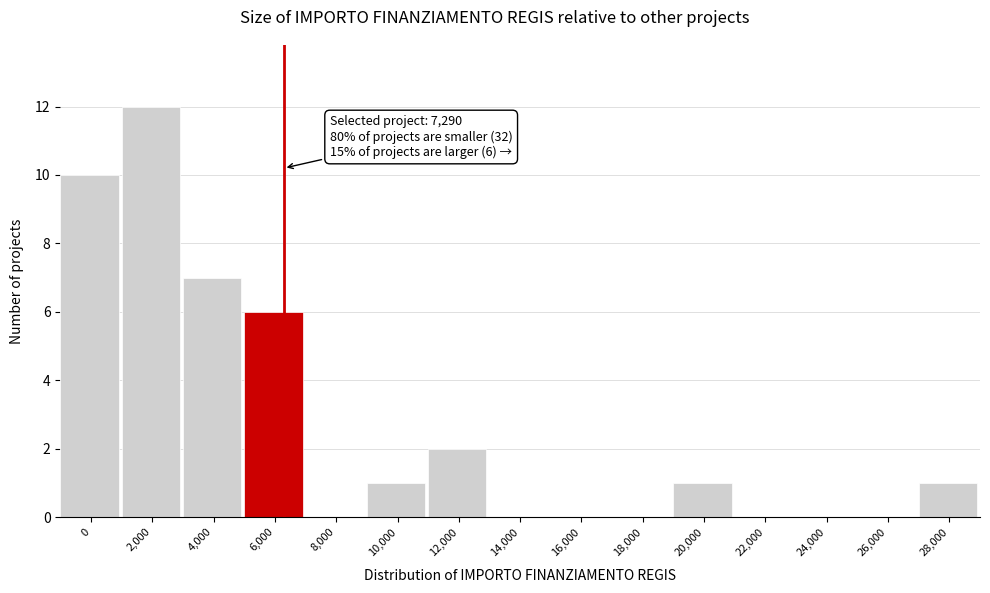

Reading left to right, what are all the values shown in this chart?

0=10	2,000=12	4,000=7	6,000=6	8,000=0	10,000=1	12,000=2	14,000=0	16,000=0	18,000=0	20,000=1	22,000=0	24,000=0	26,000=0	28,000=1